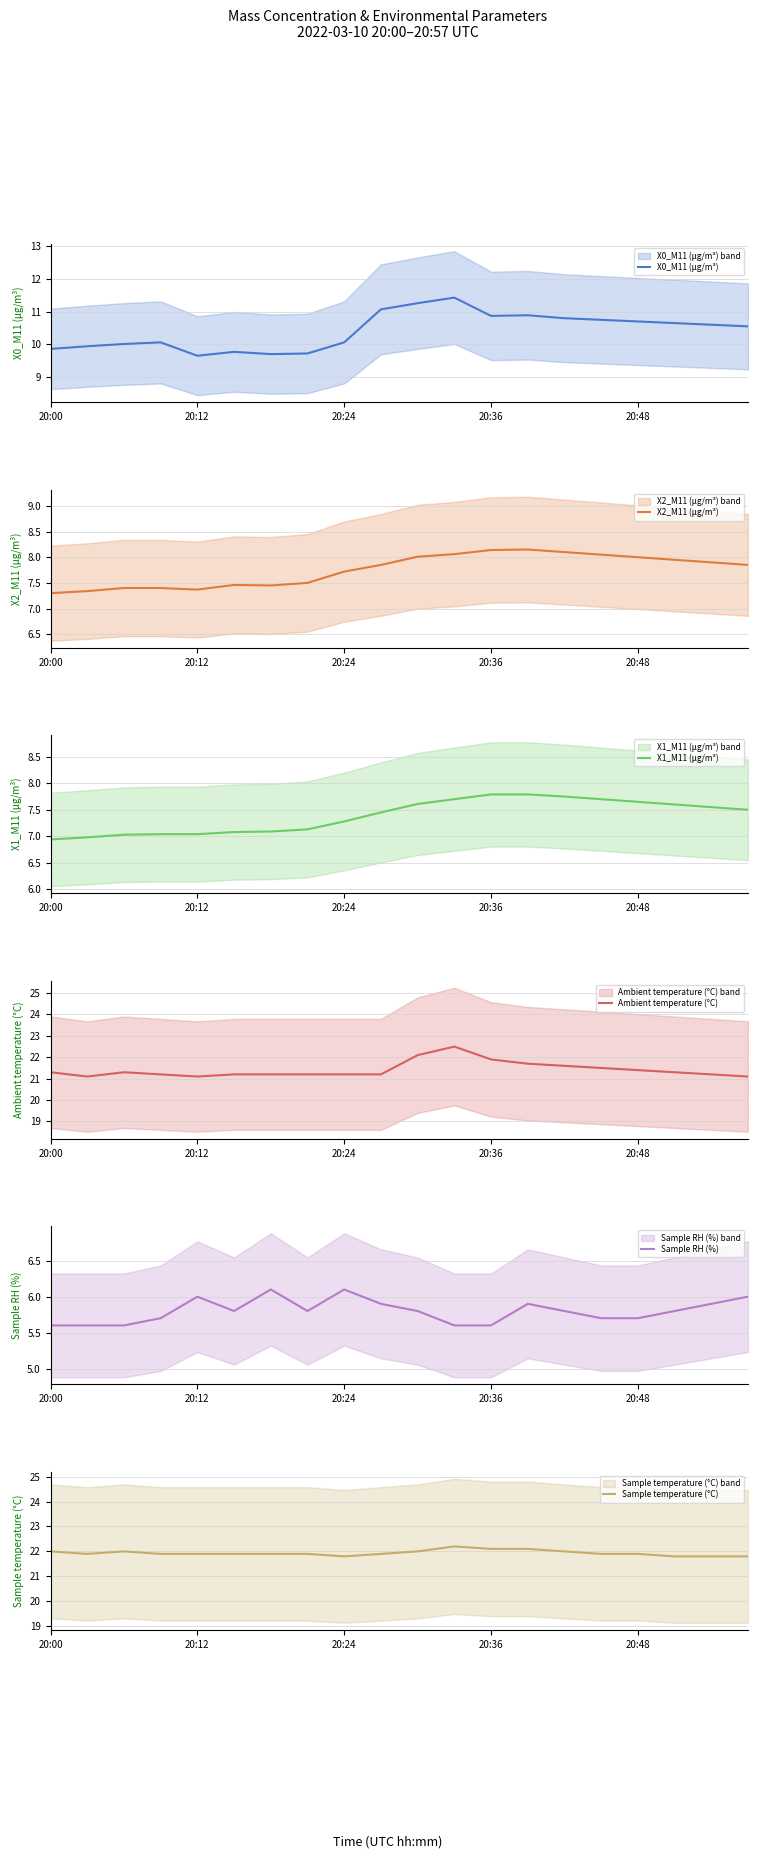

Is the value of Sample temperature (°C) at 11 greater than the value of Ambient temperature (°C) at 17?

Yes